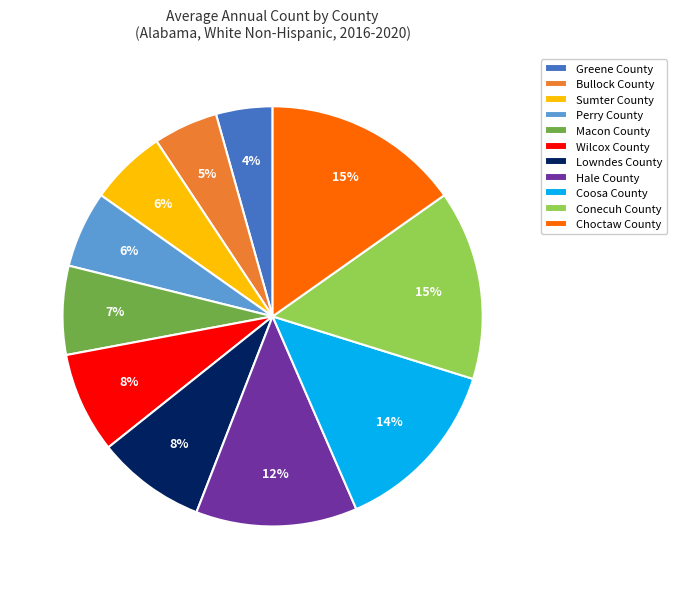

Is there any slice that represents more than half of the pie?

No